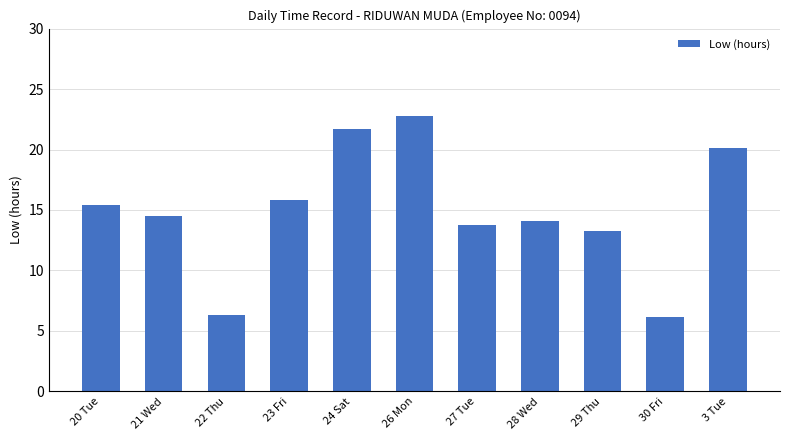

What is the difference between the maximum and minimum values?

16.6